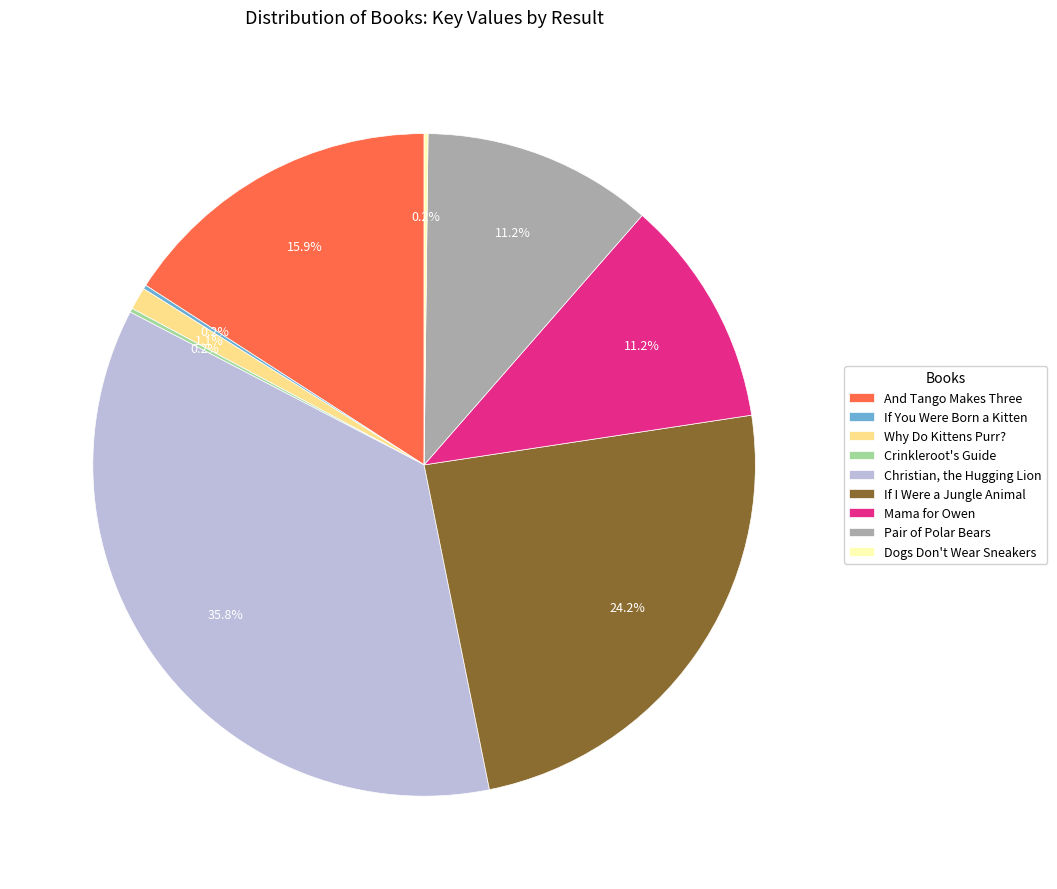

To the nearest percent, what is the difference between the largest and smallest slice percentages?

36%